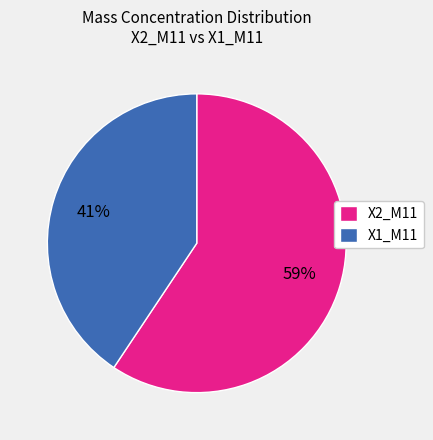

Is it true that X2_M11 is 59% of the pie?

True